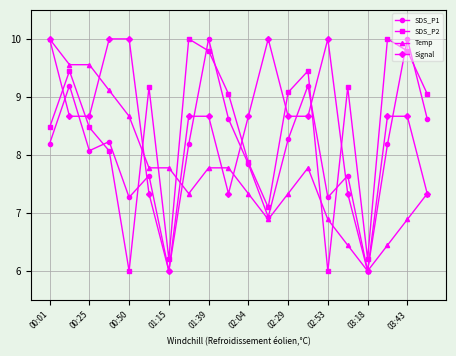

After their last crossing, which series has the higher values: Signal or SDS_P2?

SDS_P2